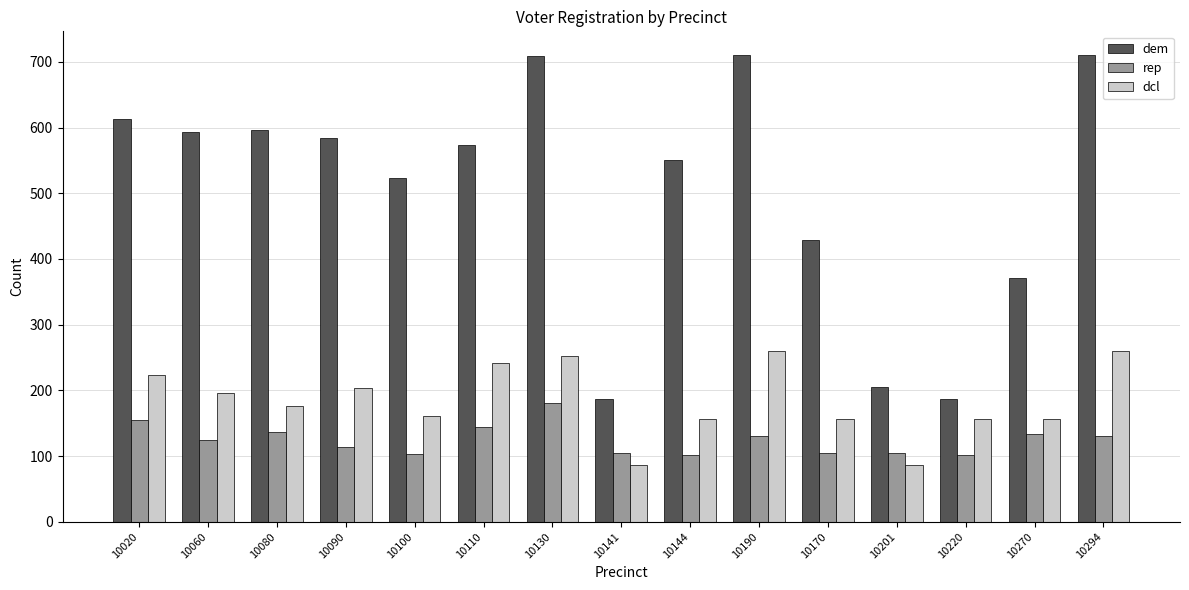

What is the approximate value of rep at 10190, to the nearest 5?

130